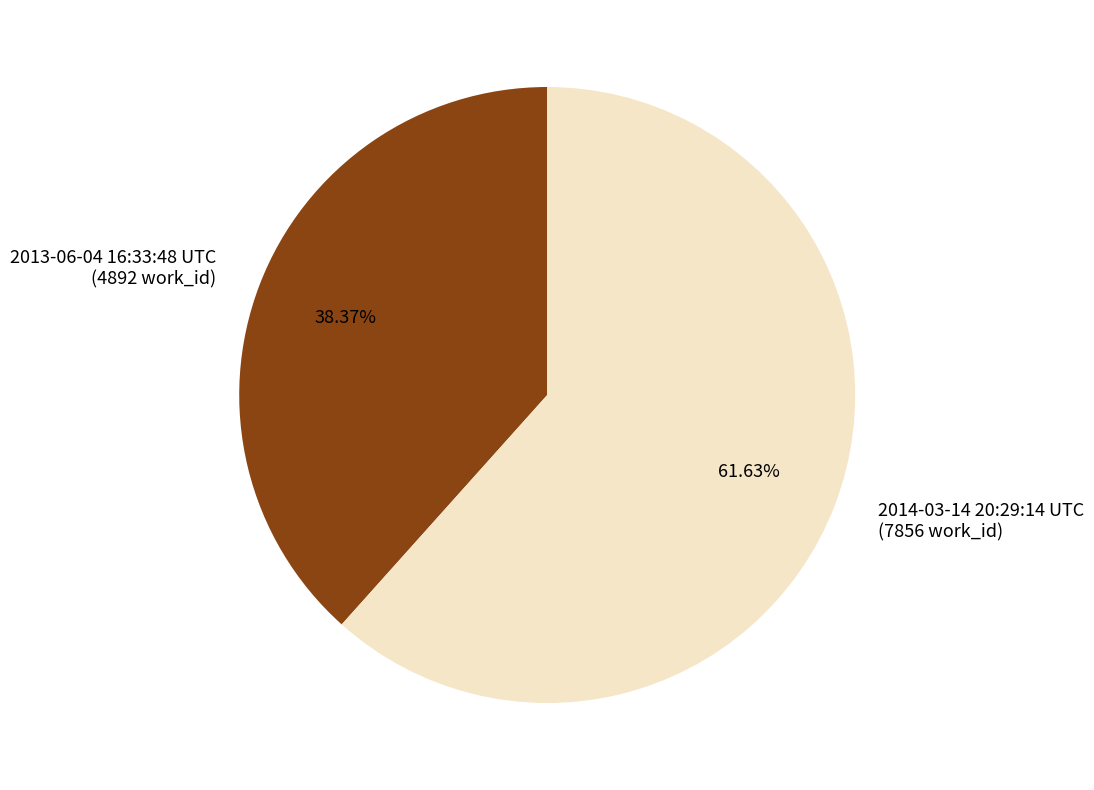

Which category has the smallest portion of the pie?

2013-06-04 16:33:48 UTC